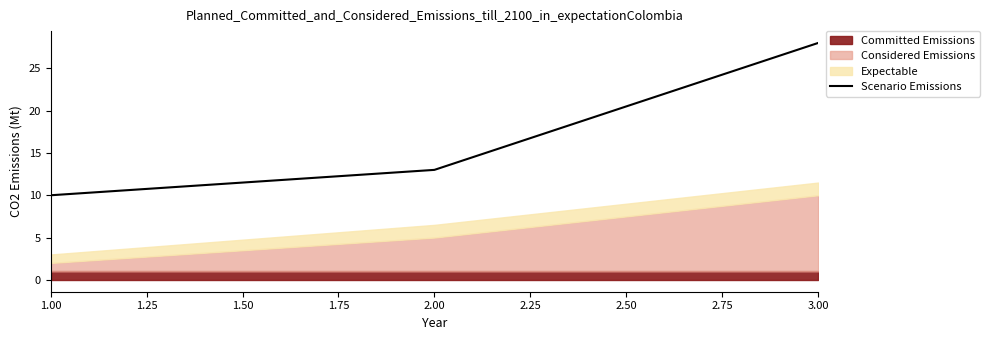

Rank the categories by Scenario Emissions value from highest to lowest.

3.00, 2.00, 1.00